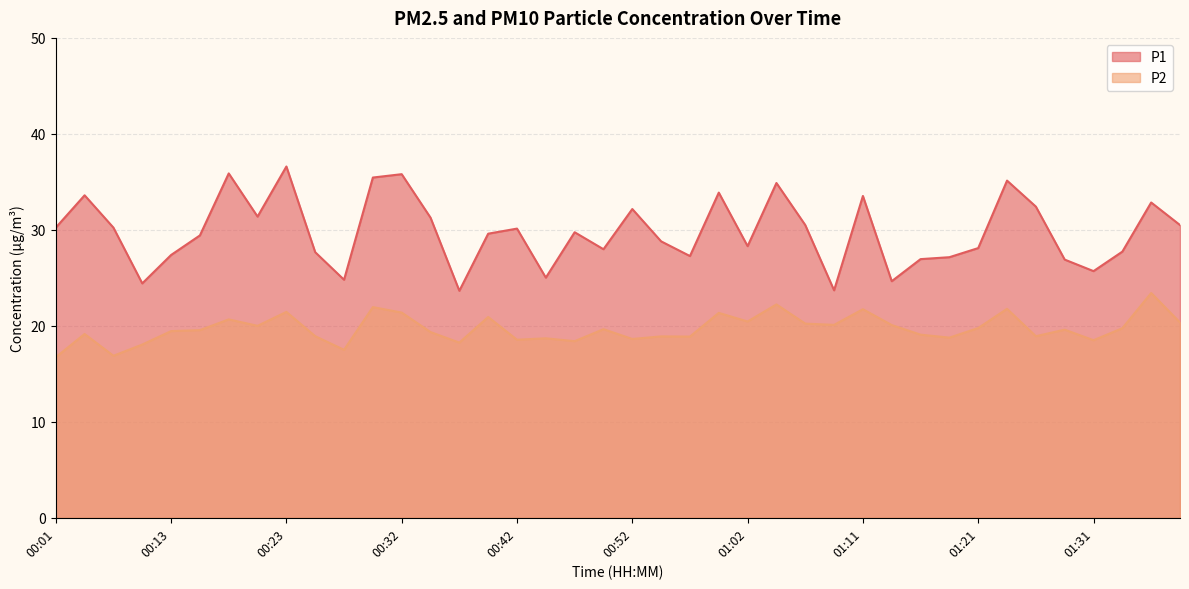

True or false: P2 has more than 1 interior local peaks.

True